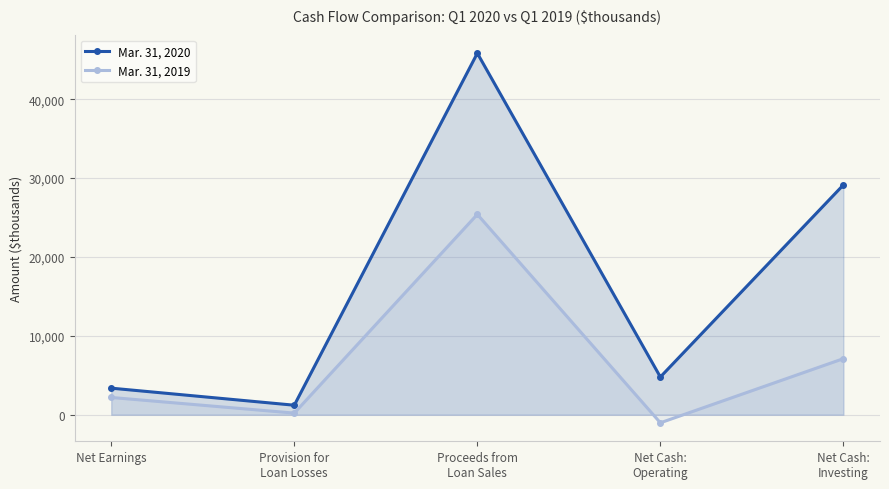

True or false: Mar. 31, 2019 and Mar. 31, 2020 cross at least once.

False